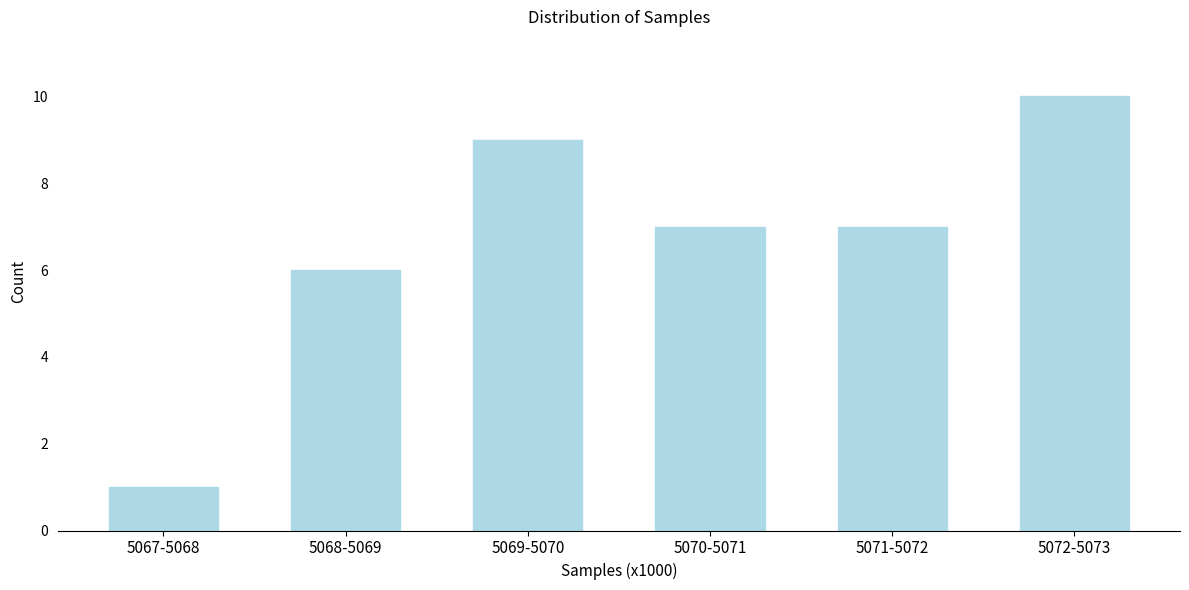

Reading left to right, extract all data points from this chart.

5067-5068=1	5068-5069=6	5069-5070=9	5070-5071=7	5071-5072=7	5072-5073=10